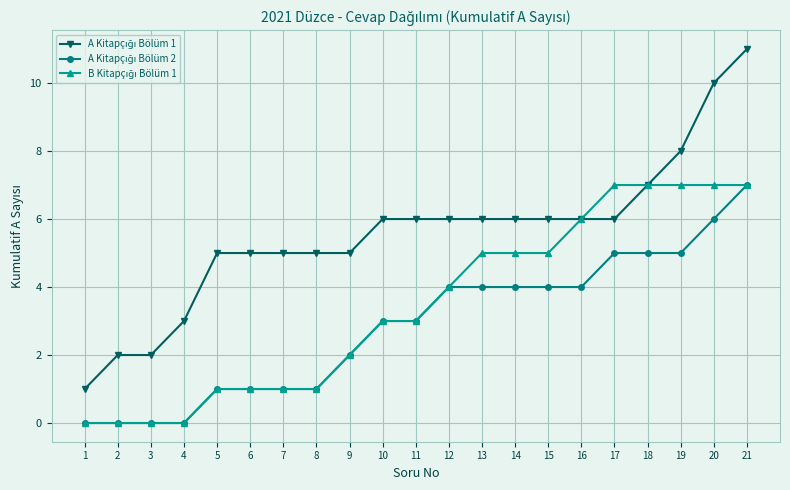

At which category is the sum across all series the highest?

21